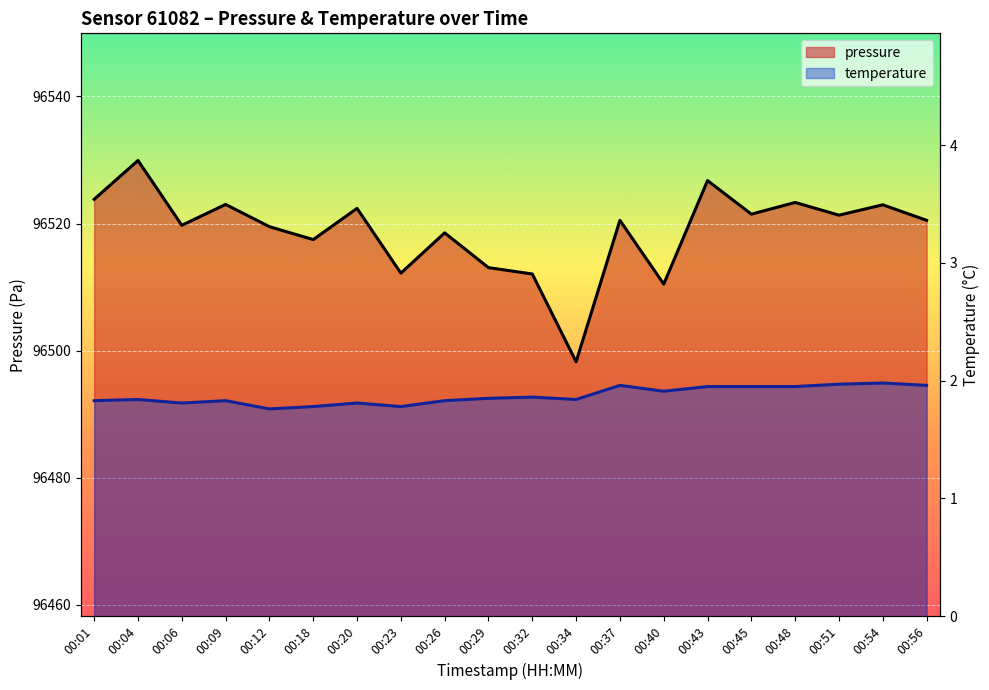

Which series has the largest total across all categories?

pressure